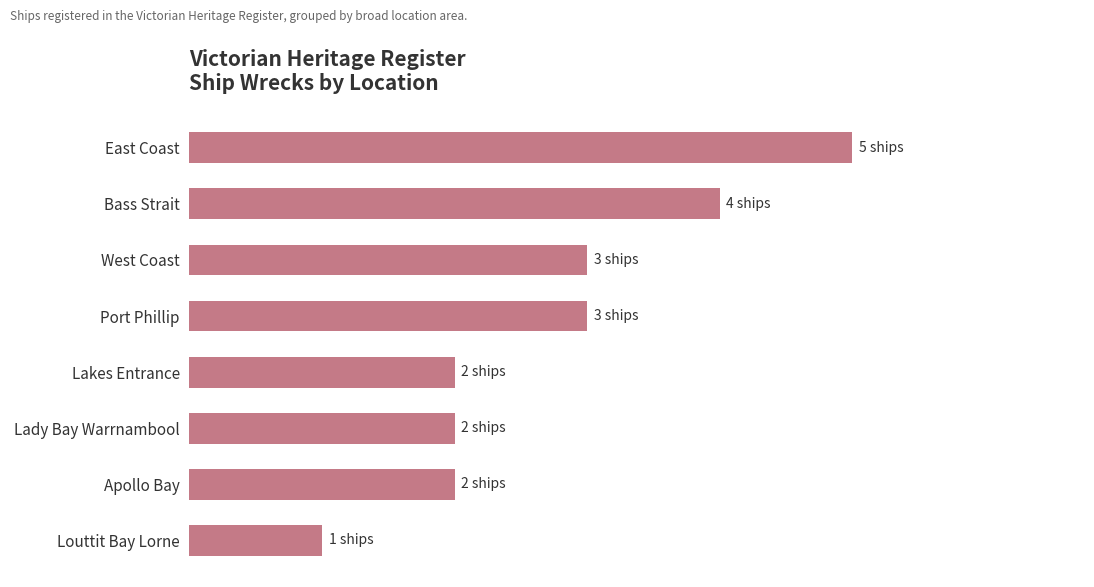

How many bars are there in total?

8